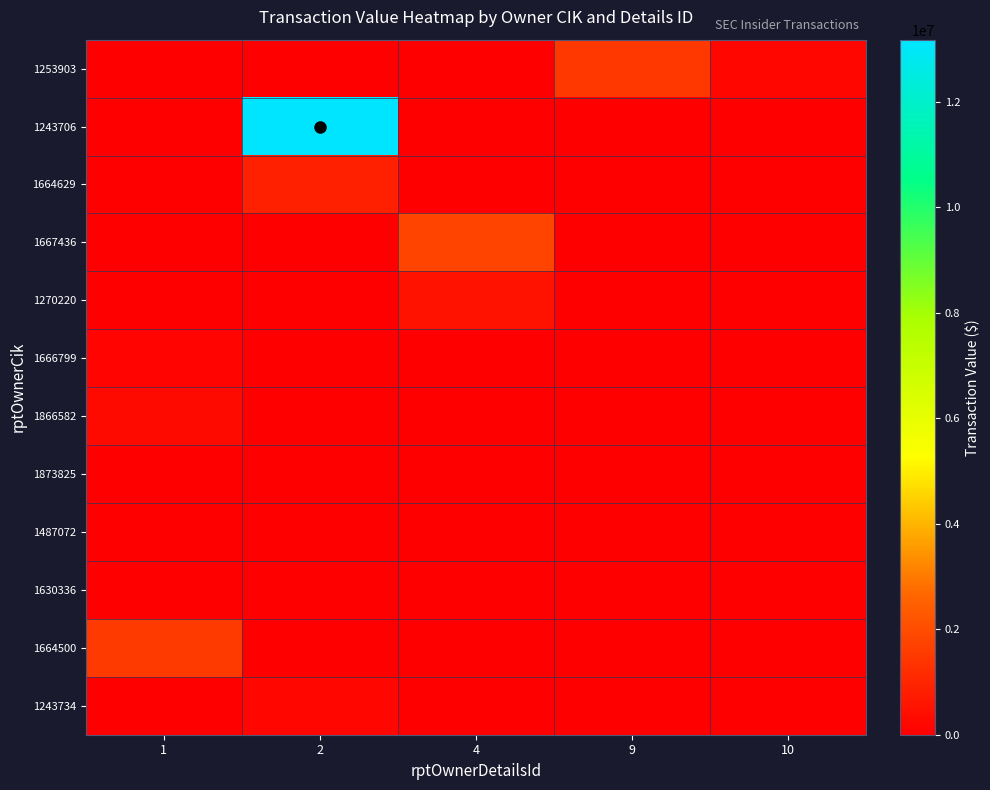

At which category does the chart reach its peak across all series?

2